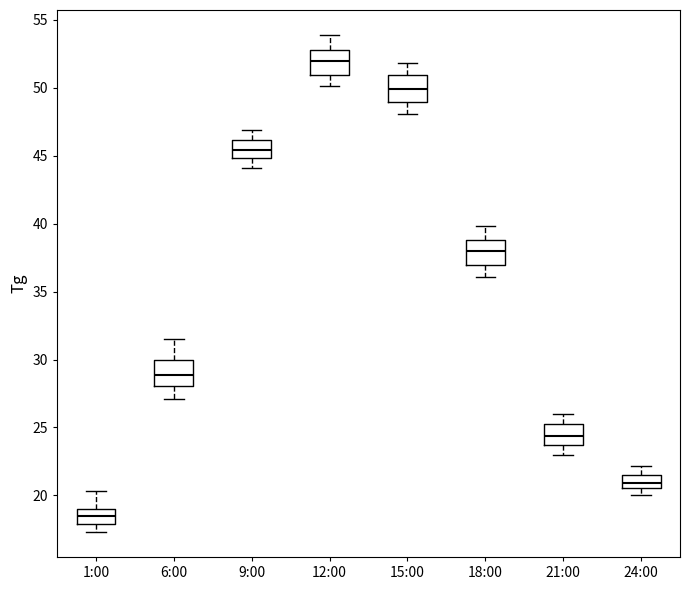

Where does the median line of the box for 18:00 sit on the y-axis? The values are not printed on the chart, so give them approximately, as read against the axis.

38.0